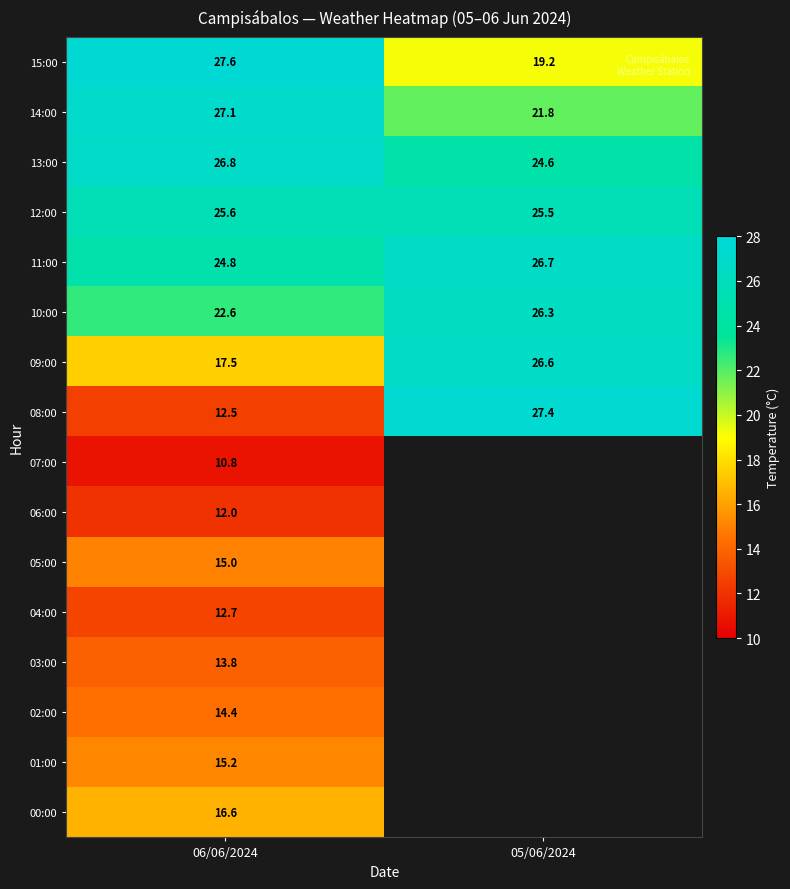

What is the difference between the highest and lowest values at 06/06/2024?

16.8